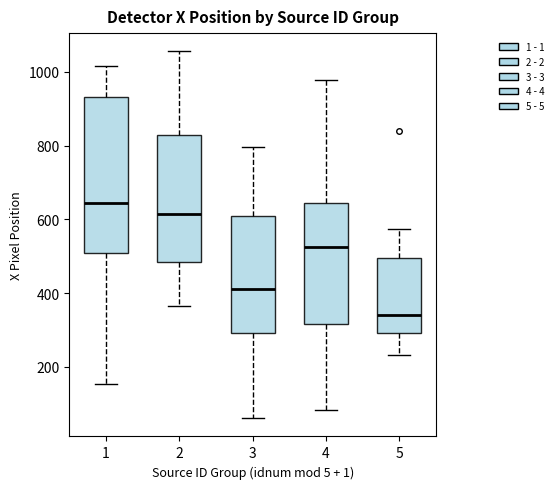

Reading left to right, transcribe this box plot: for each box, give where its median line is, the range the box spans, and where its two whiskers end, as read against the y-axis. The values are not printed on the chart, so give them approximately, as read against the axis.

1: median 640, box 500 to 940, whiskers 160 to 1020
2: median 620, box 480 to 820, whiskers 360 to 1060
3: median 420, box 300 to 600, whiskers 60 to 800
4: median 520, box 320 to 640, whiskers 80 to 980
5: median 340, box 300 to 500, whiskers 240 to 580